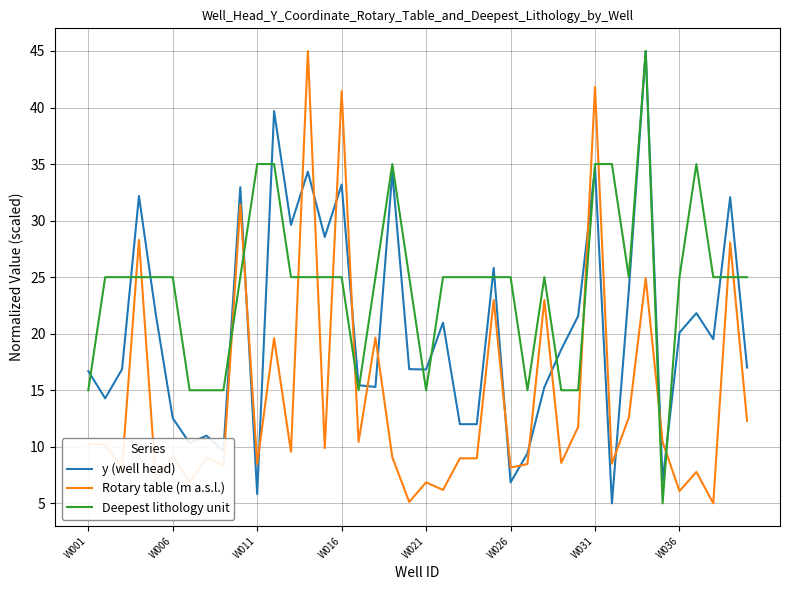

What is the maximum value shown in the chart?

45.0